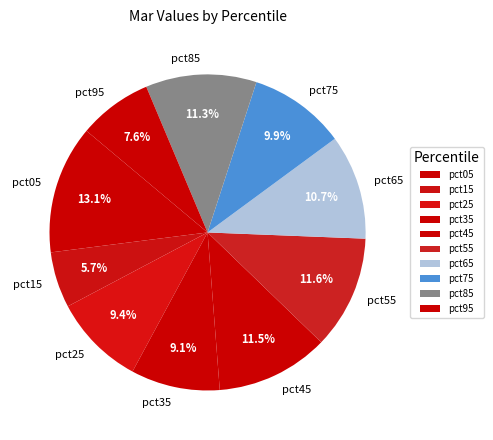

What is the total percentage of pct05 and pct75?

23.0%